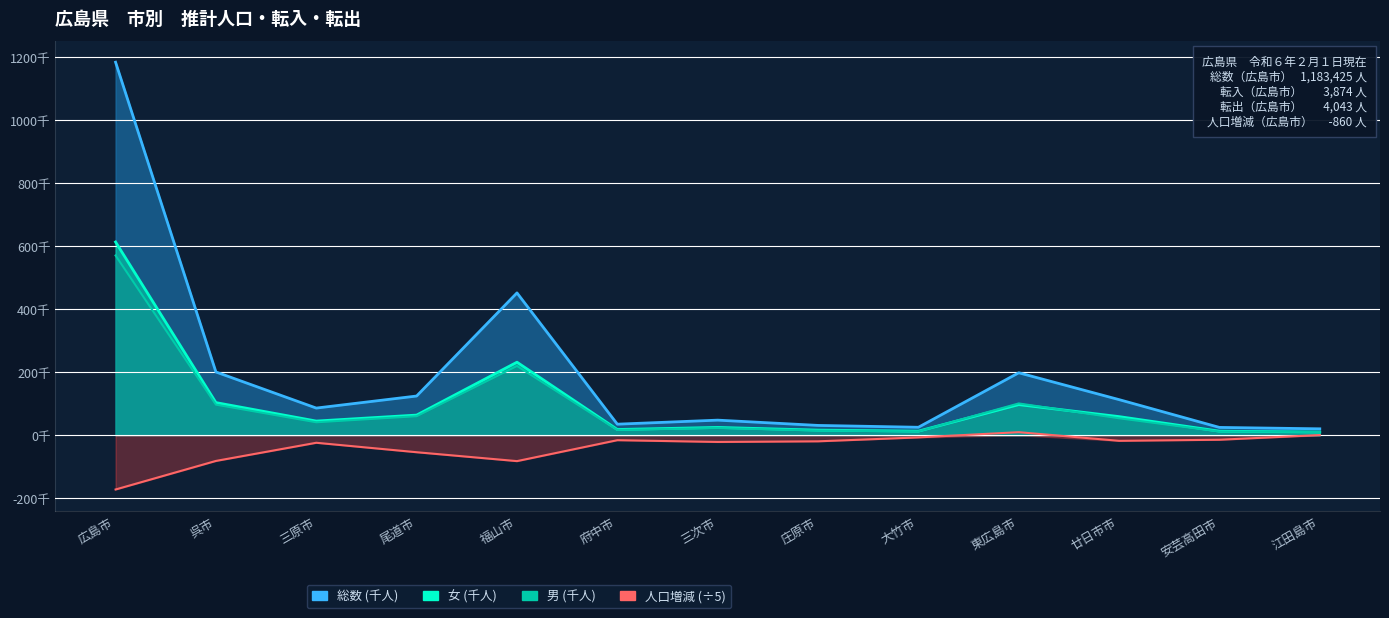

The value of 人口増減 at 三原市 is -11.9. True or false?

False